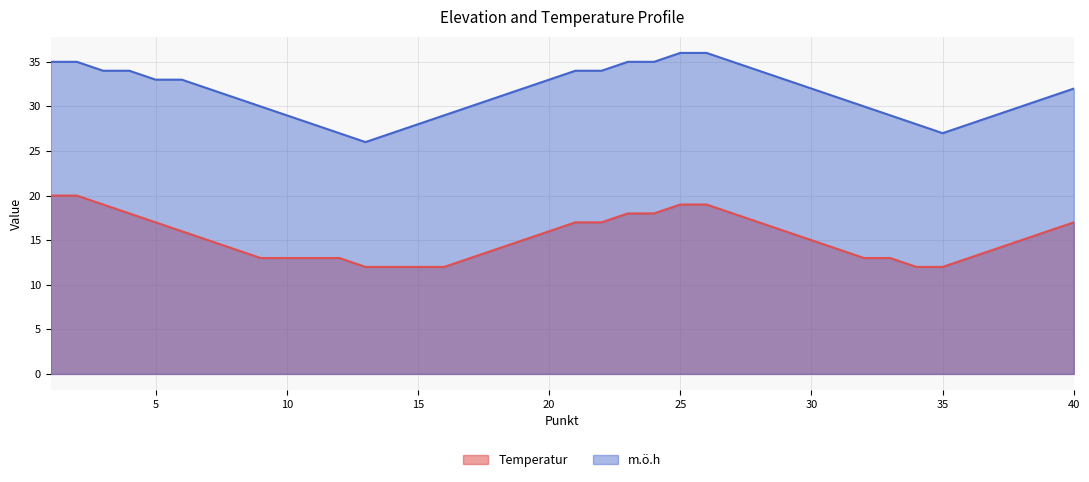

What value does the m.ö.h series have at 27, to the nearest 5?

35